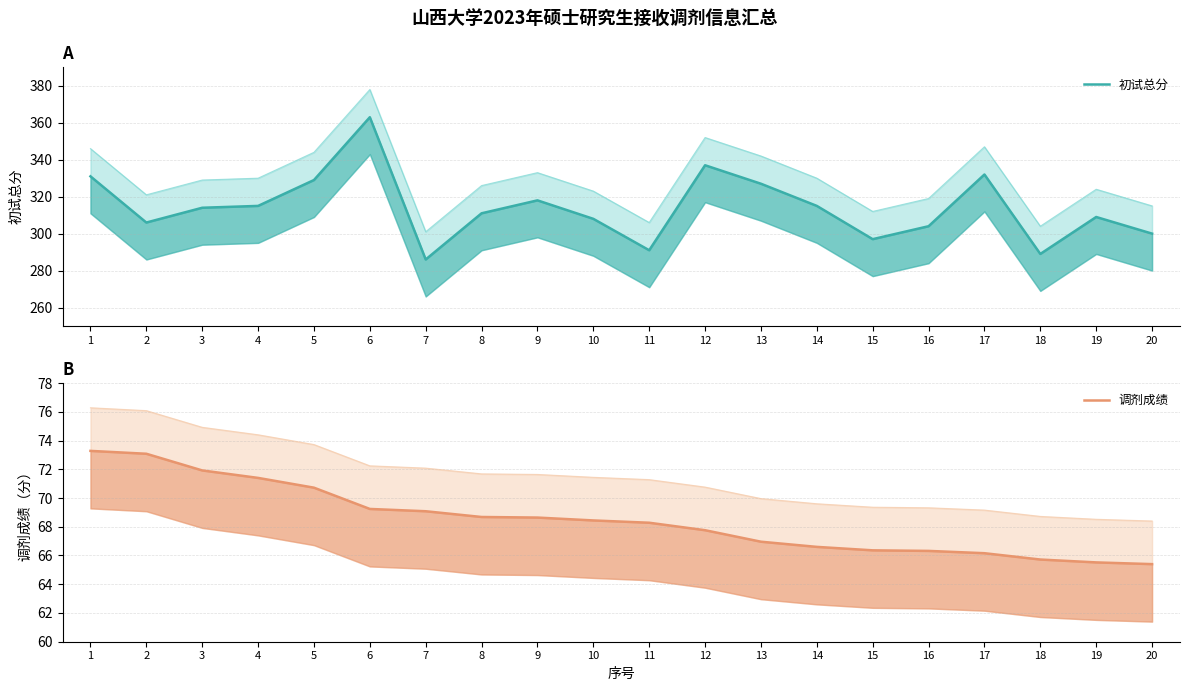

What are all the series names shown in the legend?

初试总分, 调剂成绩